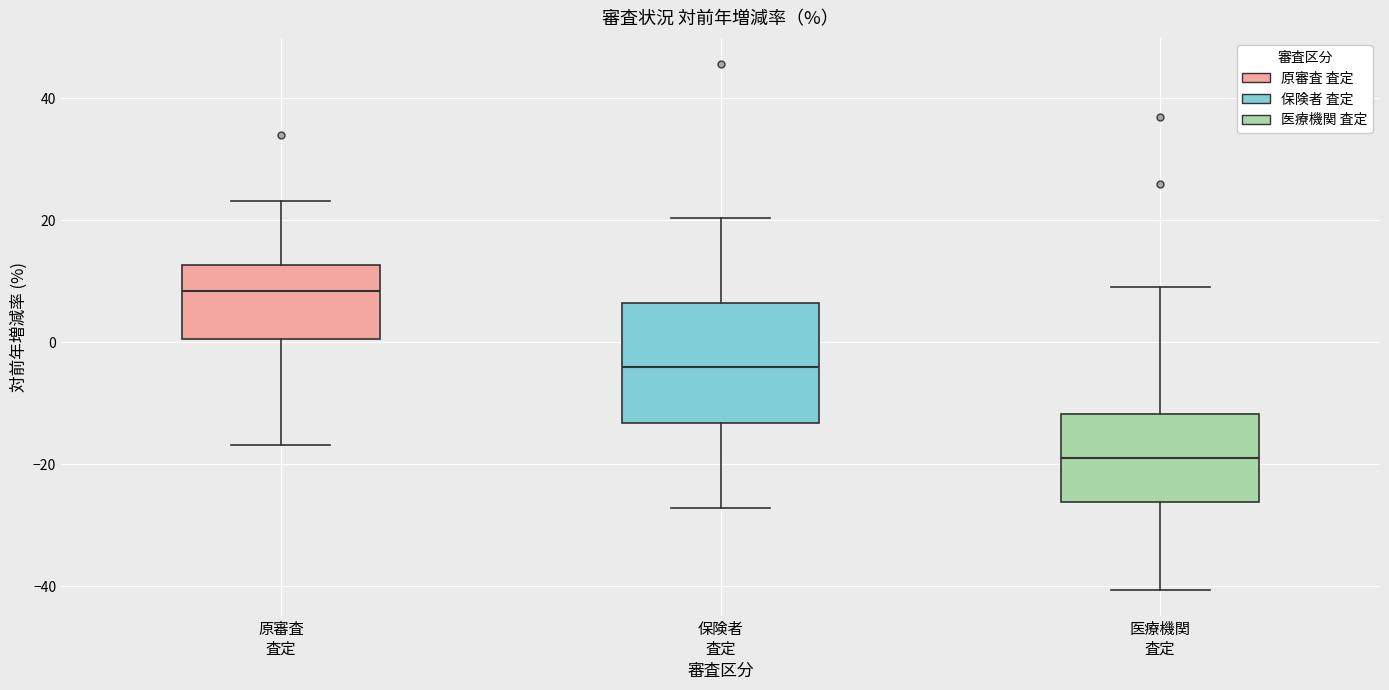

Where is the upper edge of the box for 医療機関 査定 on the y-axis? The values are not printed on the chart, so give them approximately, as read against the axis.

-12